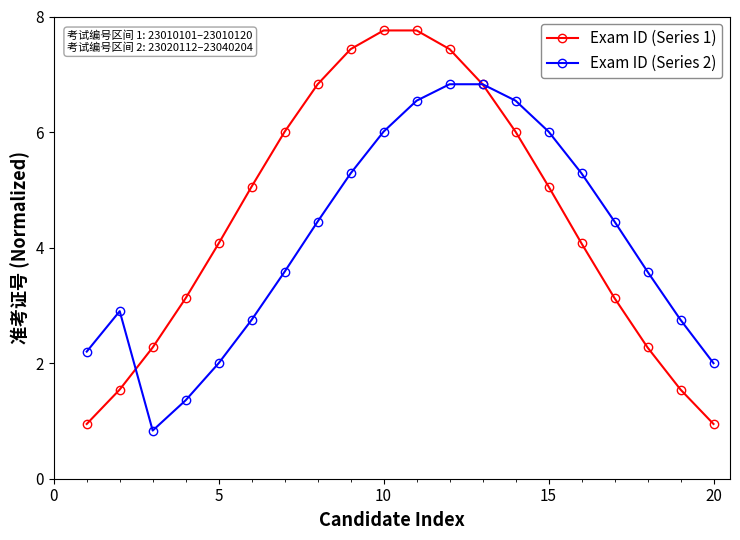

What is the difference between the maximum and minimum values in the Exam ID (Series 1) series?

6.8